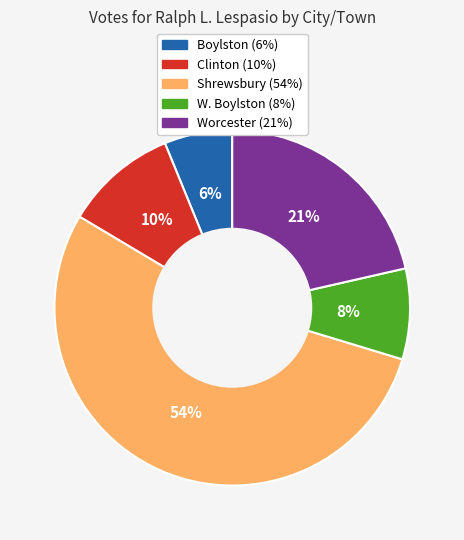

Is the sum of W. Boylston and Clinton greater than half?

No